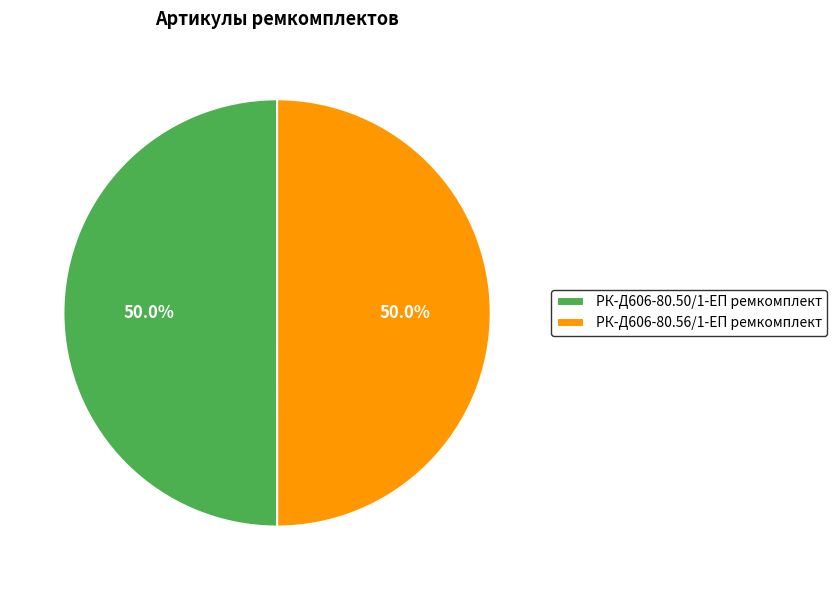

Do РК-Д606-80.56/1-ЕП ремкомплект and РК-Д606-80.50/1-ЕП ремкомплект together represent more than half of the pie?

Yes